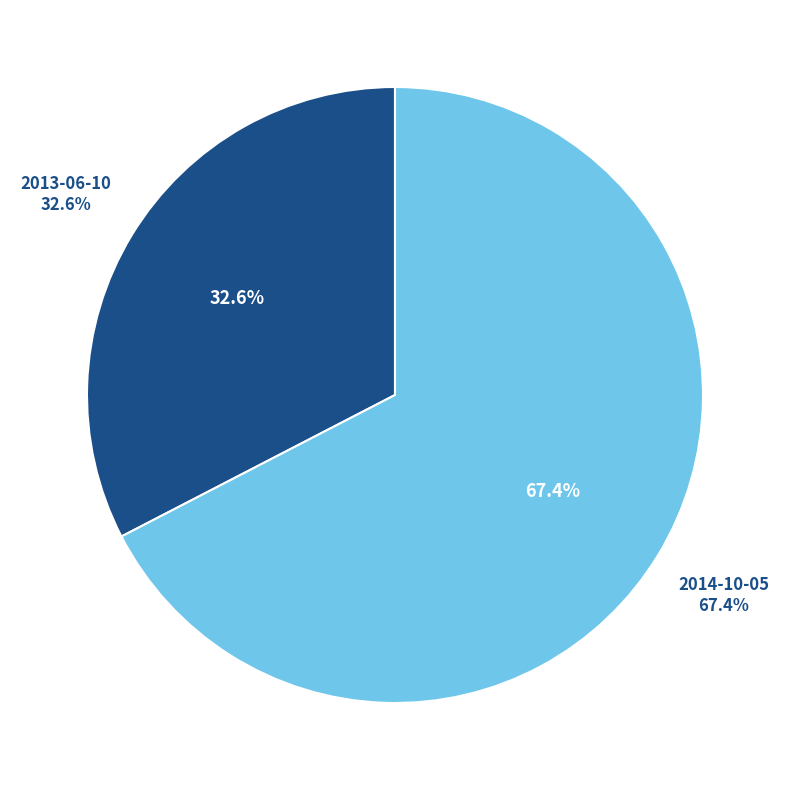

True or false: 2013-06-10 accounts for 42% of the total.

False